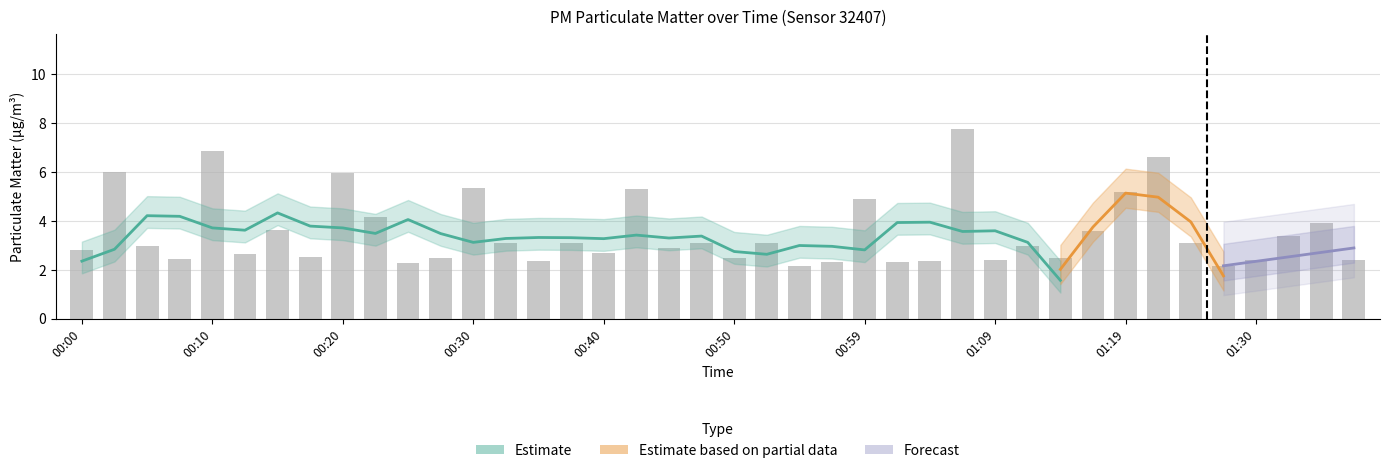

What is the greatest value displayed?

7.8